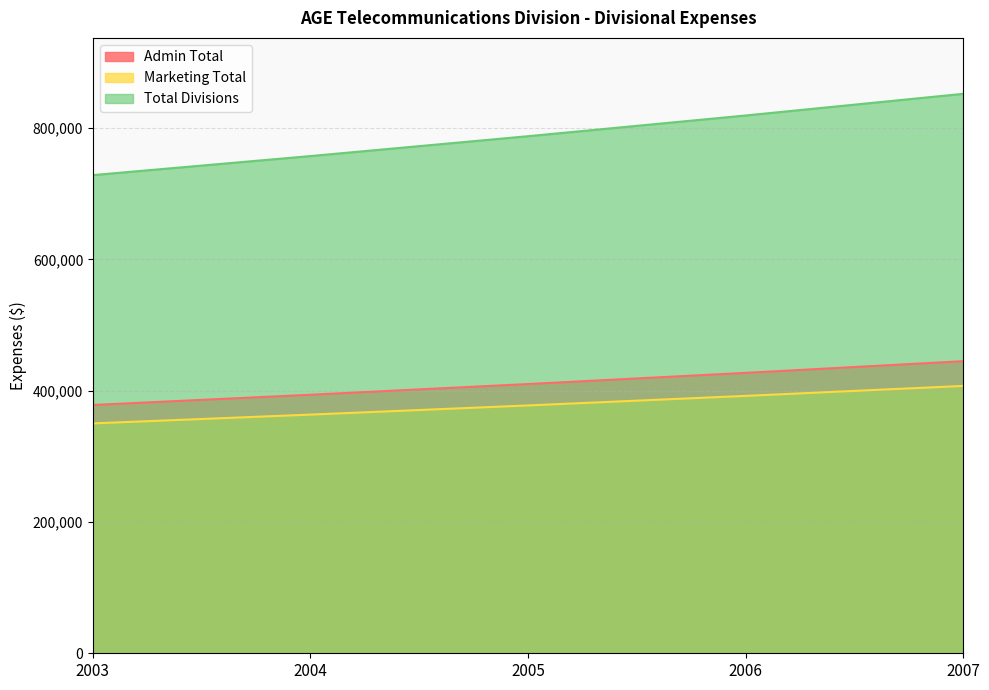

What is the average value of the Admin Total series?

410927